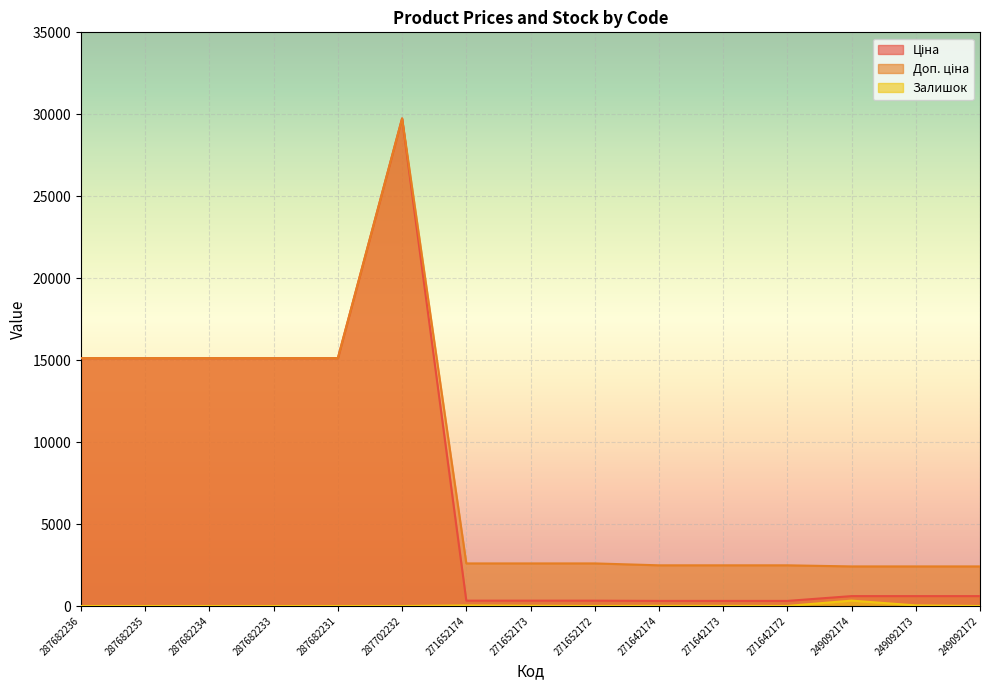

How many interior local valleys does the Залишок series have?

2